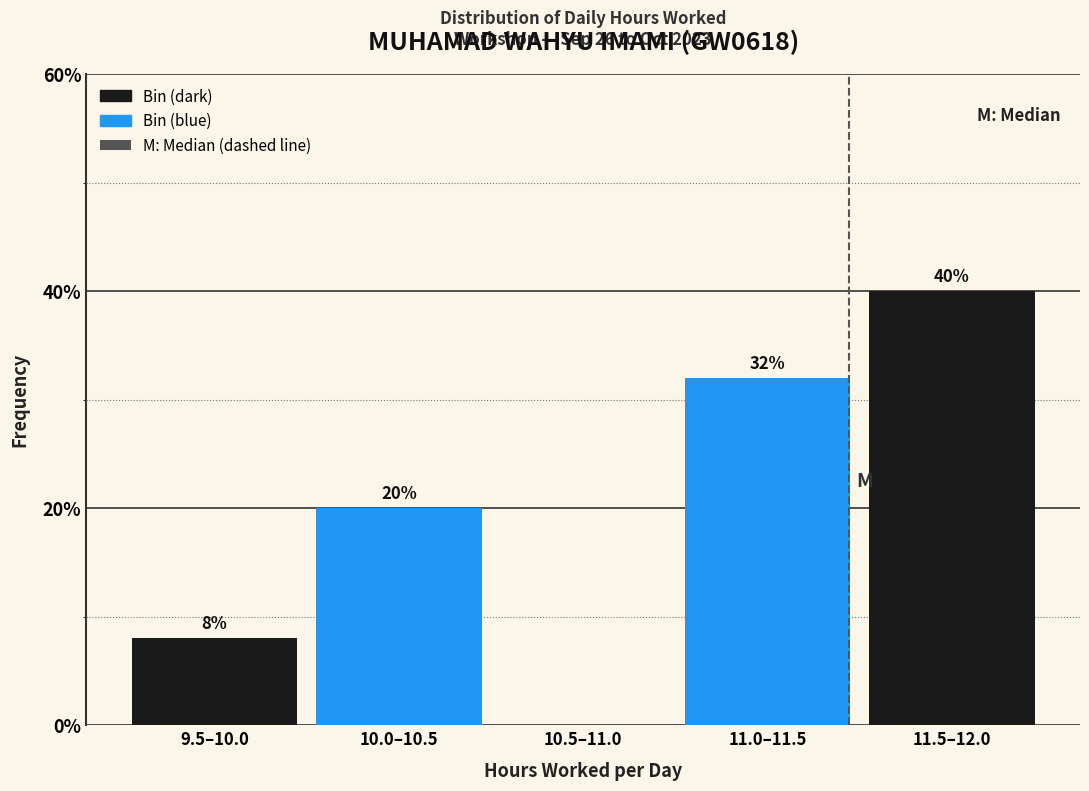

Reading left to right, extract all data points from this chart.

9.5–10.0=8	10.0–10.5=20	10.5–11.0=0	11.0–11.5=32	11.5–12.0=40